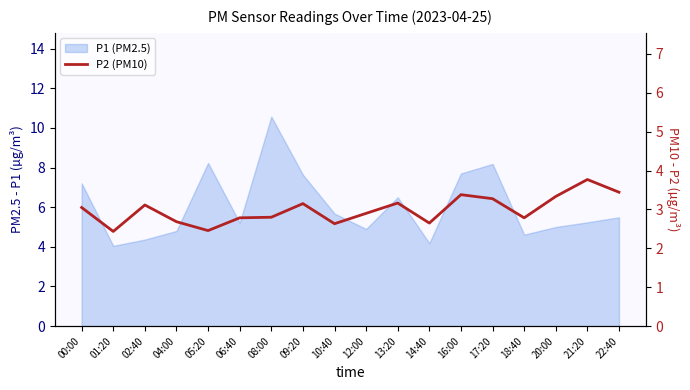

What is the label of the 15th point from the right?

04:00